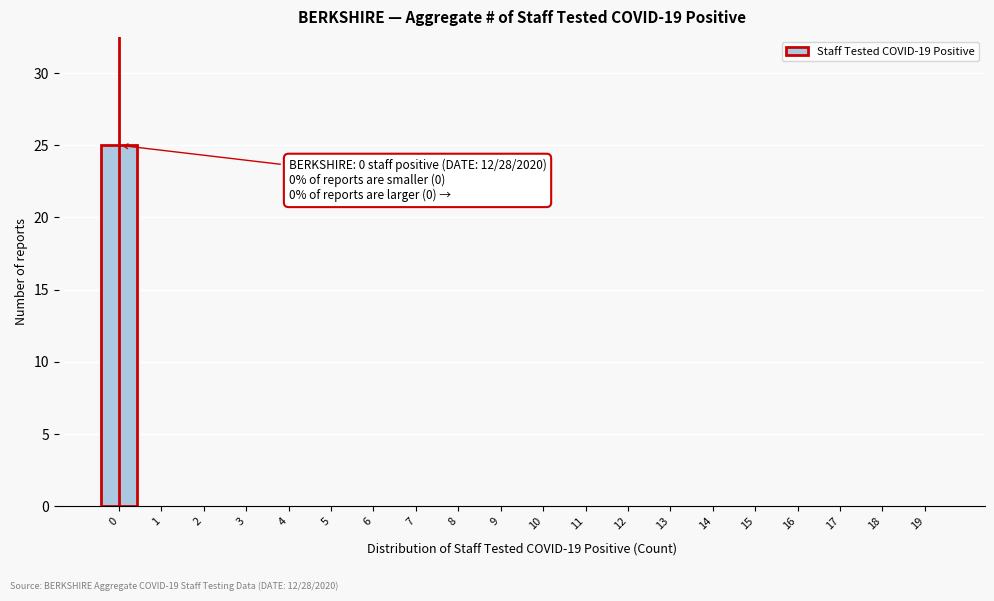

Reading left to right, transcribe all the data shown in this chart.

0=25	1=0	2=0	3=0	4=0	5=0	6=0	7=0	8=0	9=0	10=0	11=0	12=0	13=0	14=0	15=0	16=0	17=0	18=0	19=0